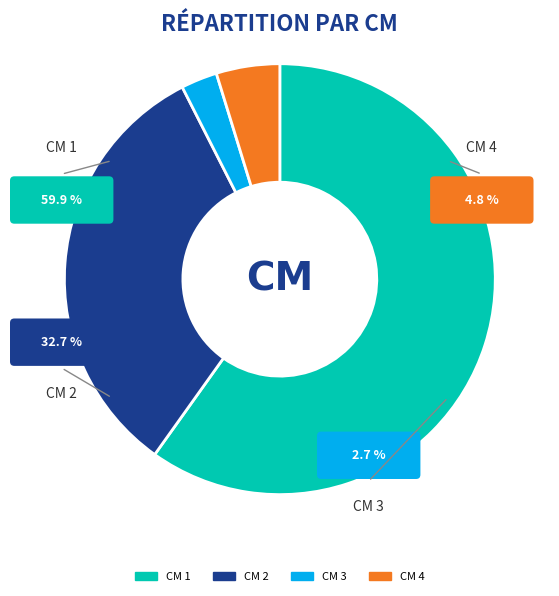

Count the number of slices in the pie.

4